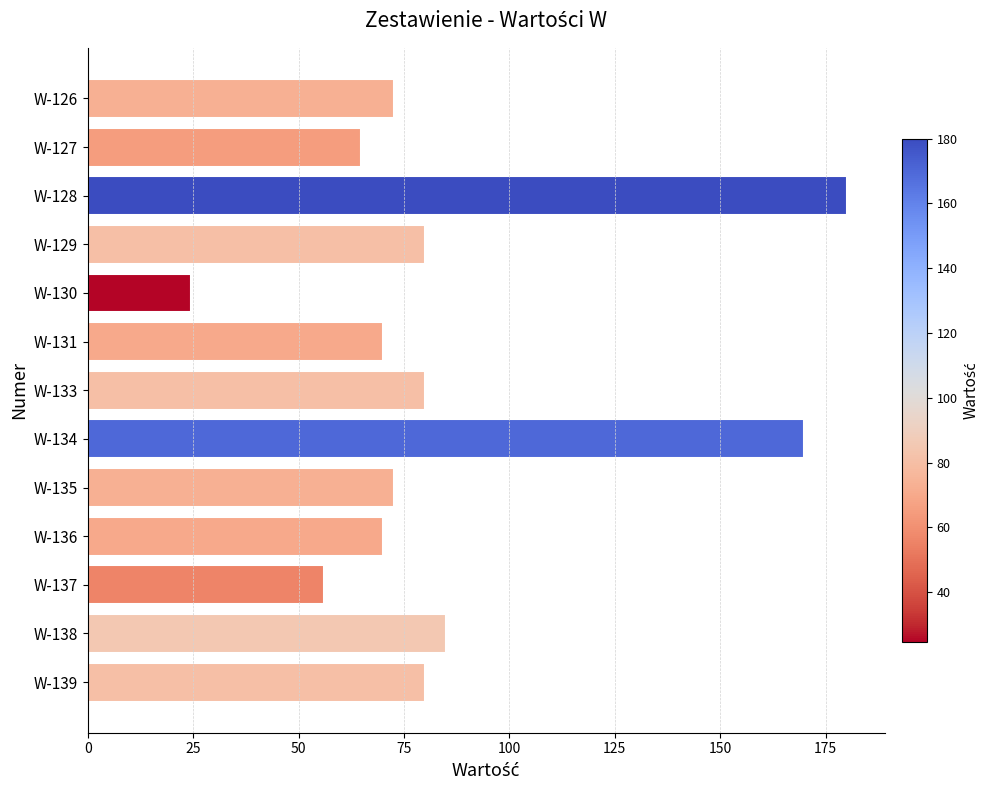

What is the ratio of the value at W-126 to the value at W-128?

0.4